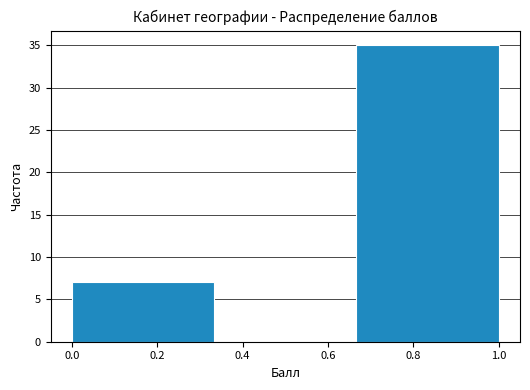

Over which range of the x-axis is the bar tallest?

0.66 to 1.00